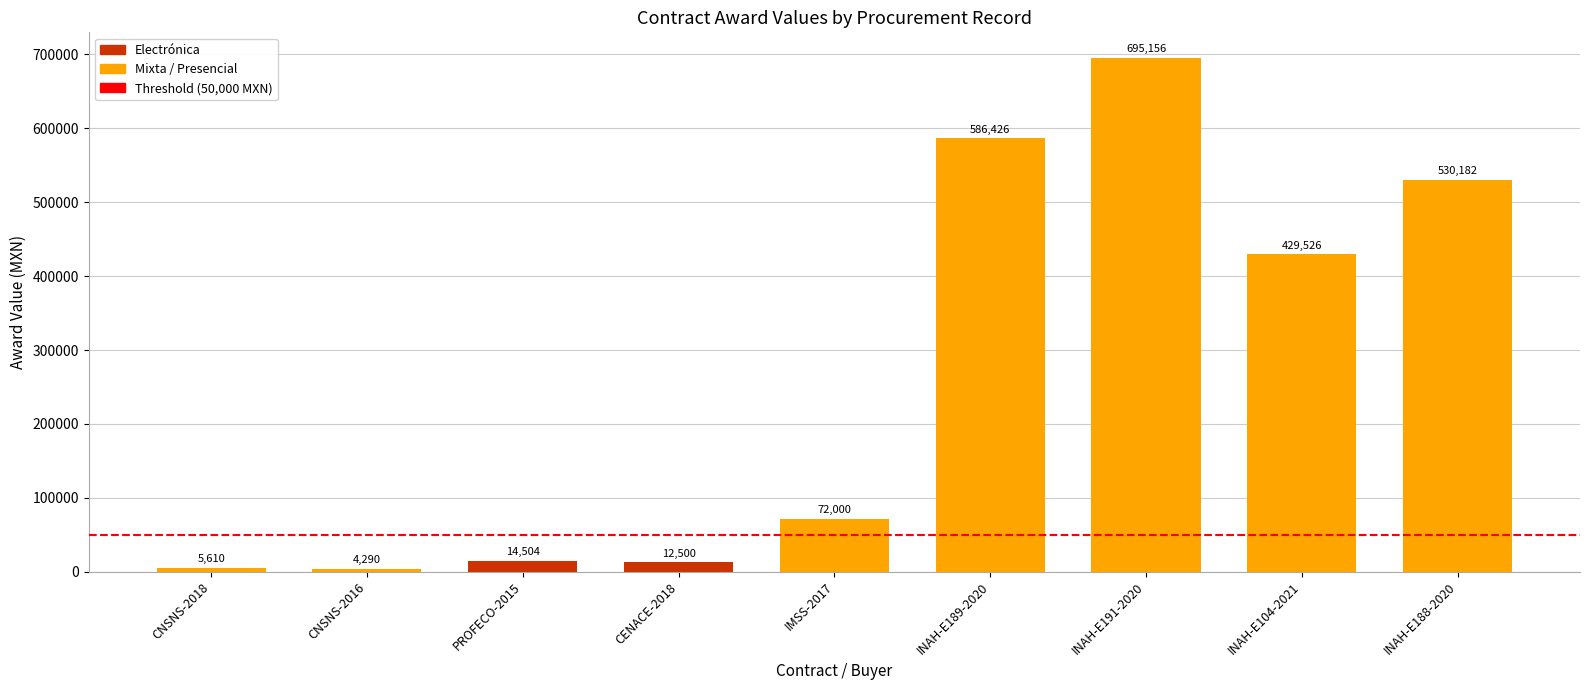

What position from the left is INAH-E191-2020?

7